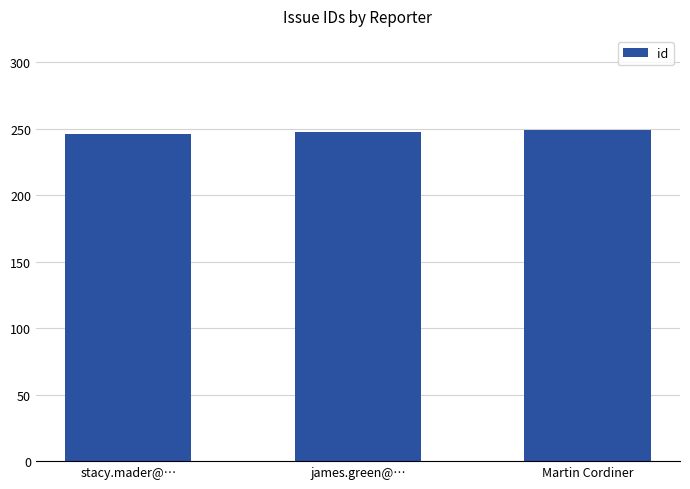

What is the sum of the values at stacy.mader@… and james.green@…?

494